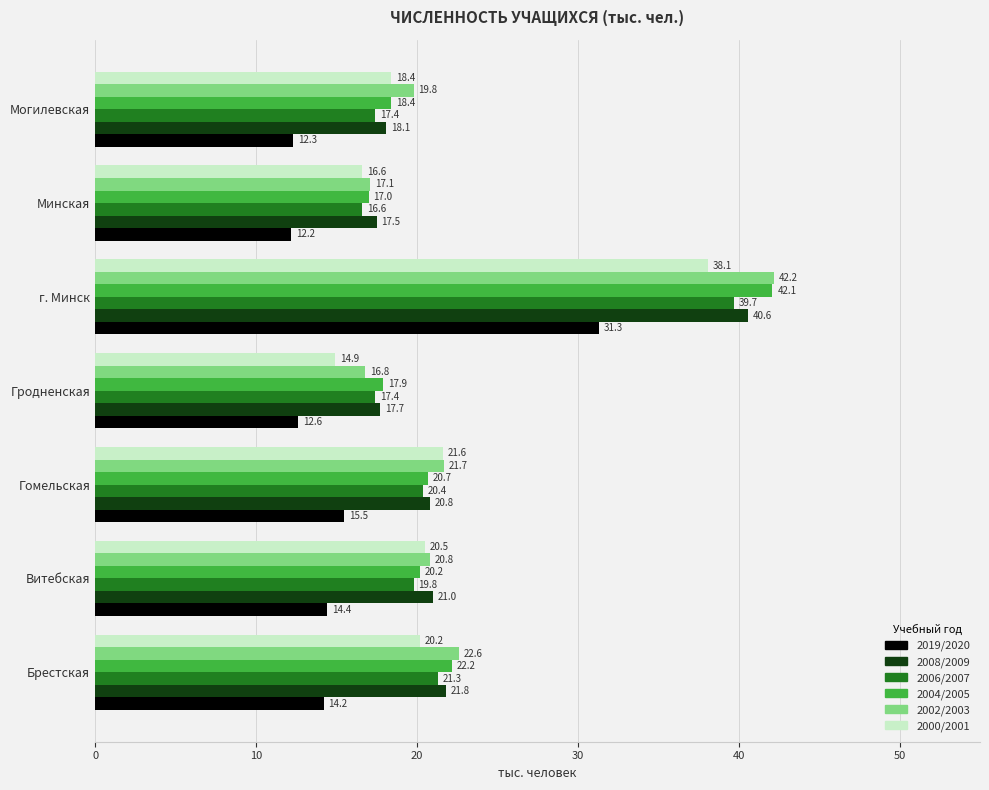

Is it true that 2002/2003 equals 22.6 at Брестская?

True